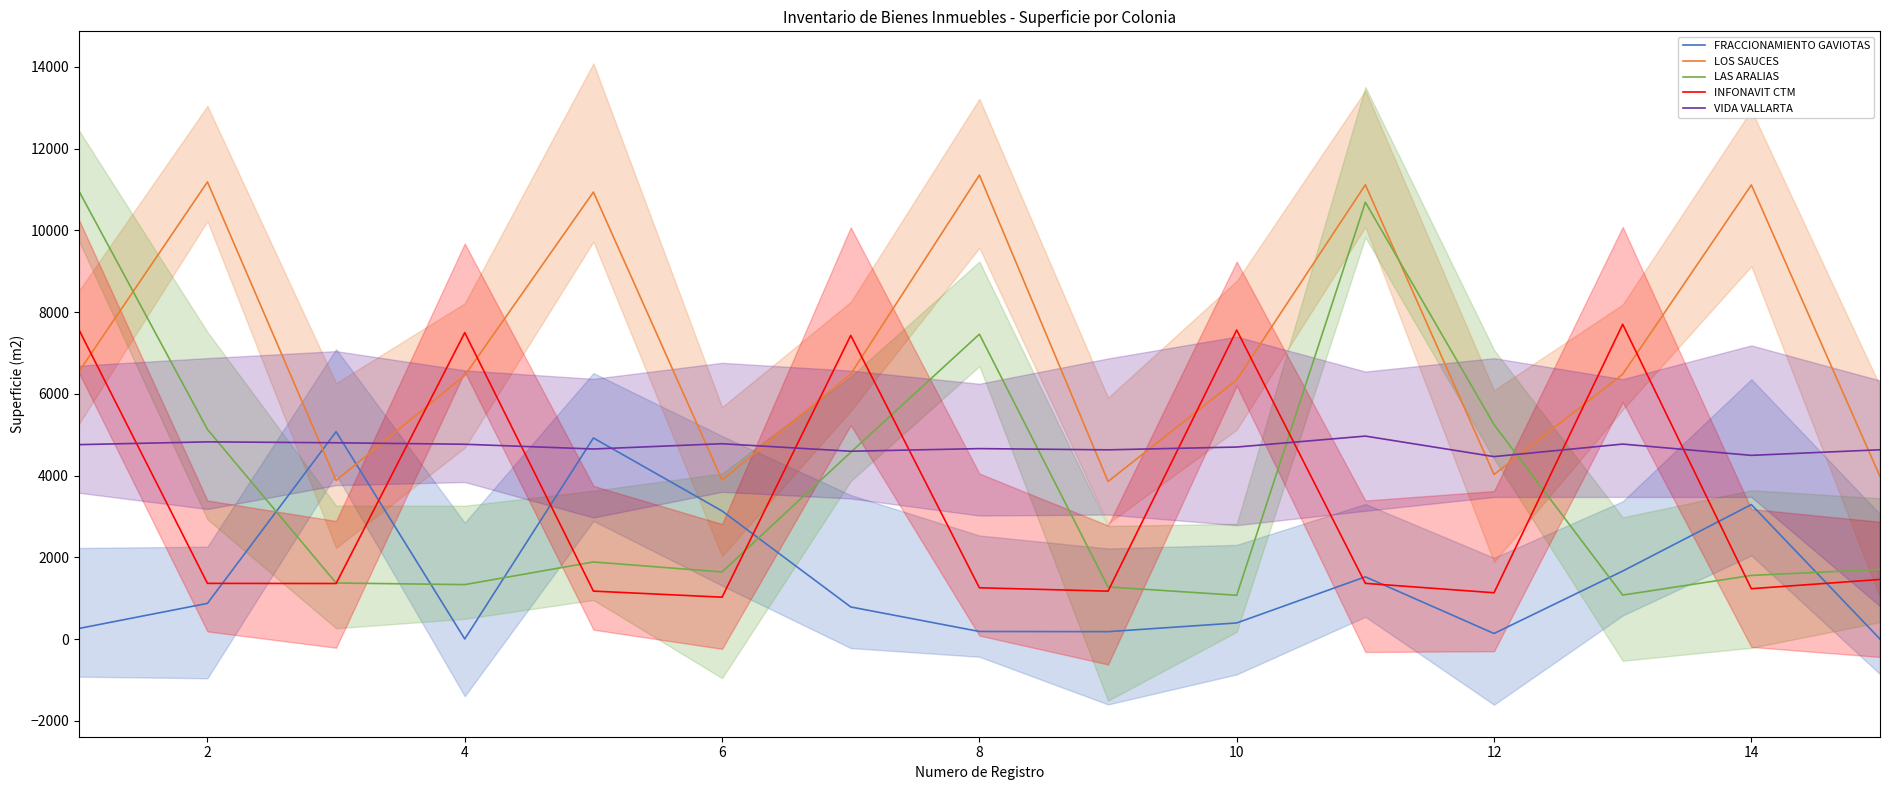

How many values in the LAS ARALIAS series exceed 1704?

8